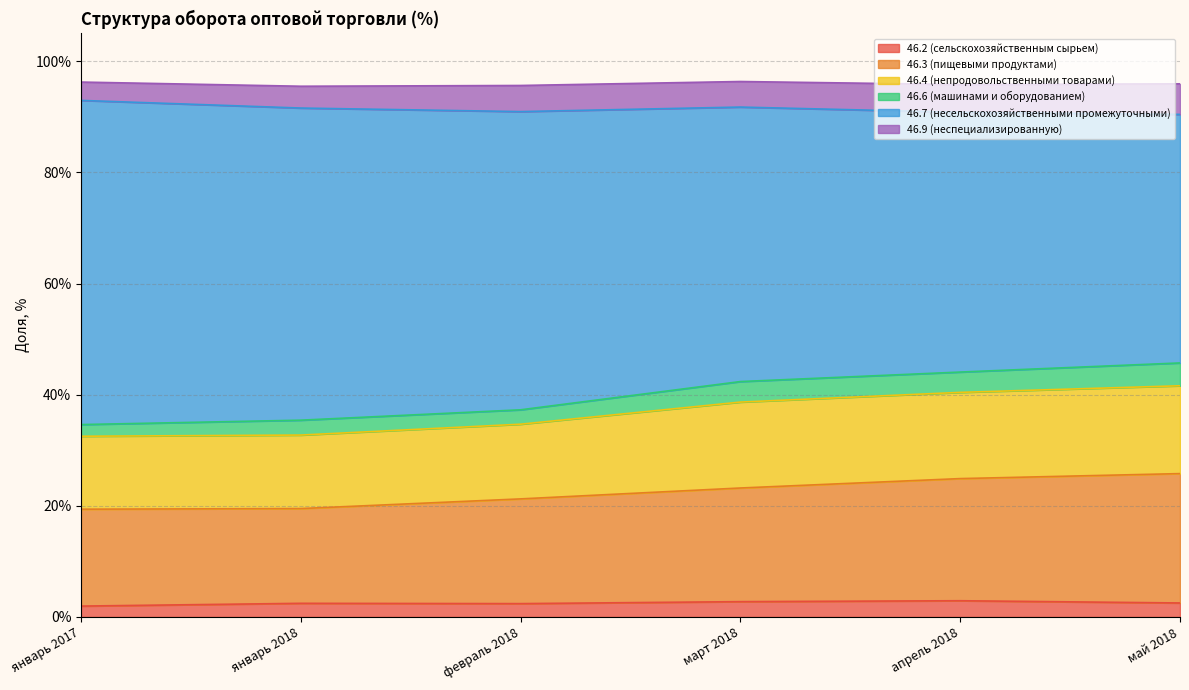

Rank the categories by 46.3 (пищевыми продуктами) value from lowest to highest.

январь 2017, январь 2018, февраль 2018, март 2018, апрель 2018, май 2018